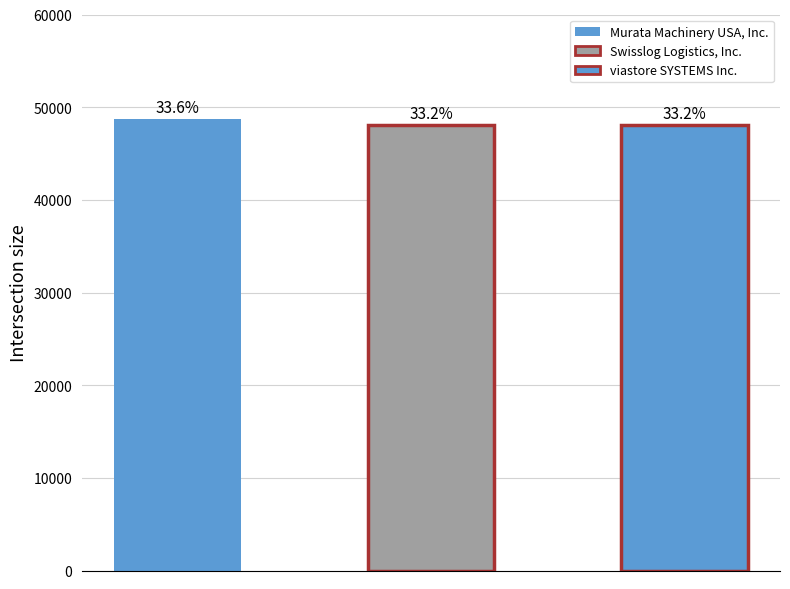

The chart shows a value of 77068 at Murata Machinery USA, Inc.. True or false?

False